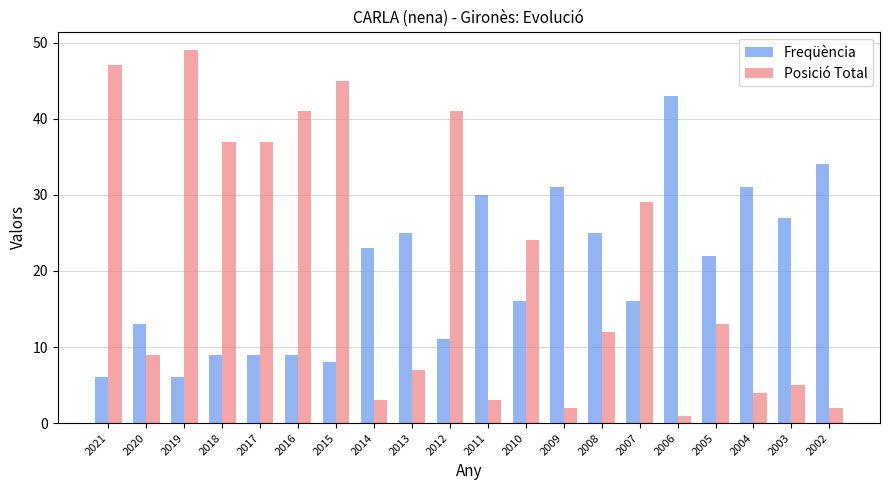

Which category has the lowest value across all series?

2006